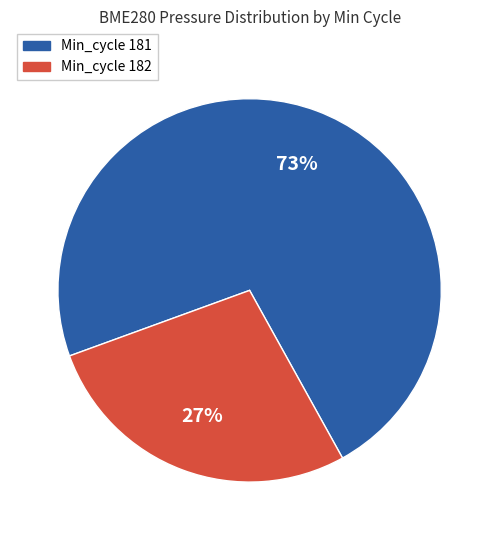

What is the smallest slice in the pie chart?

Min_cycle 182